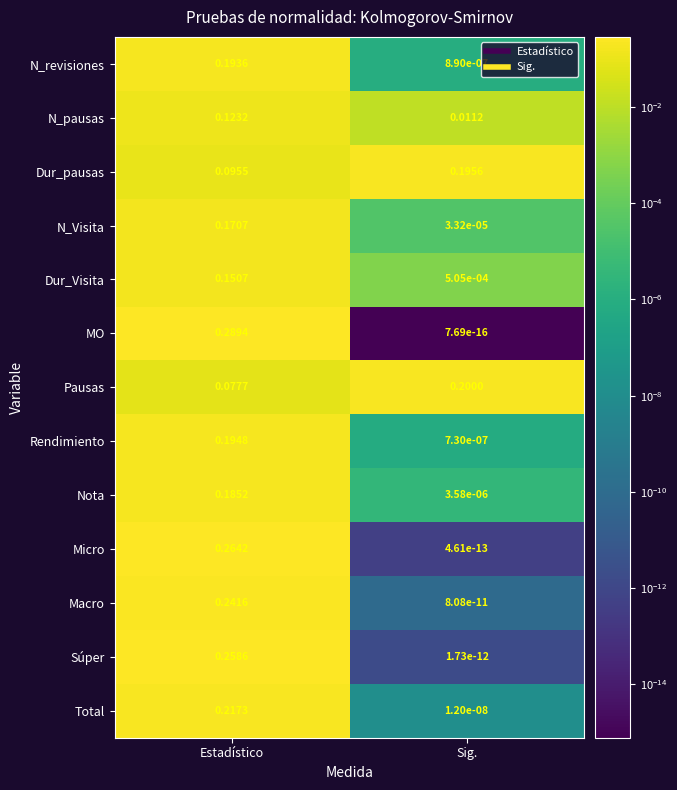

At which label does MO reach its minimum?

Sig.